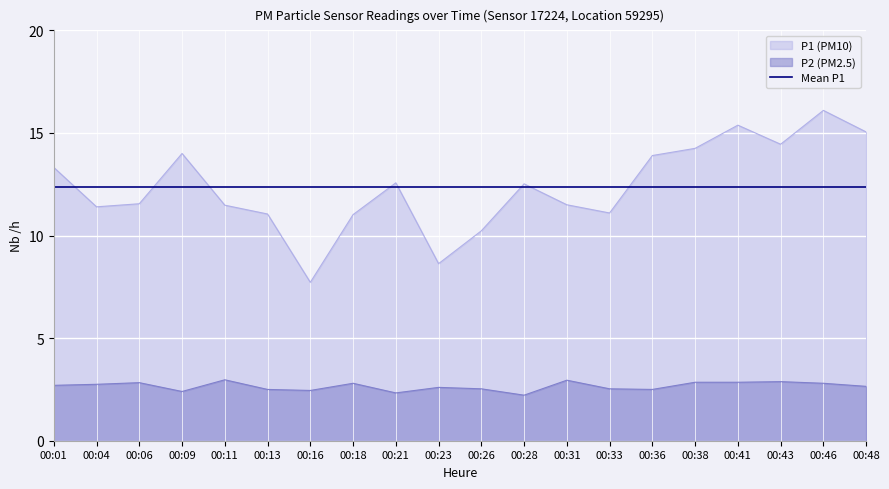

The P2 series shows 2.9 at 00:41. True or false?

True